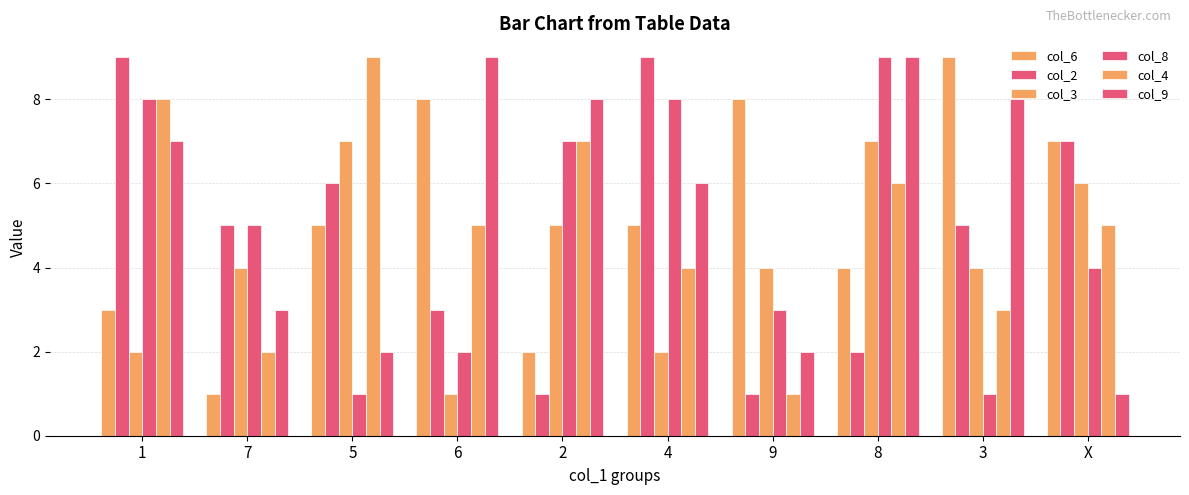

At which category is the sum across all series the highest?

1